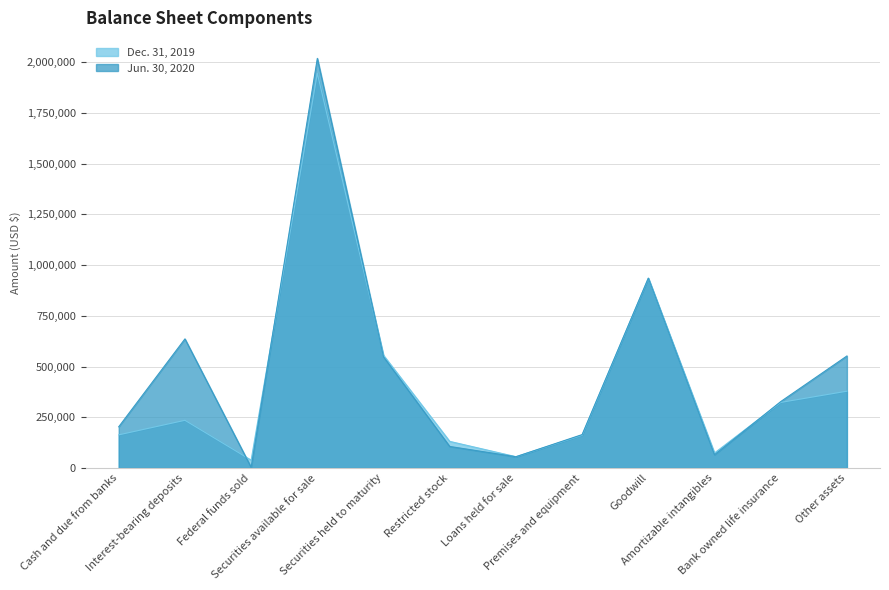

What is the maximum value for Jun. 30, 2020?

2019164